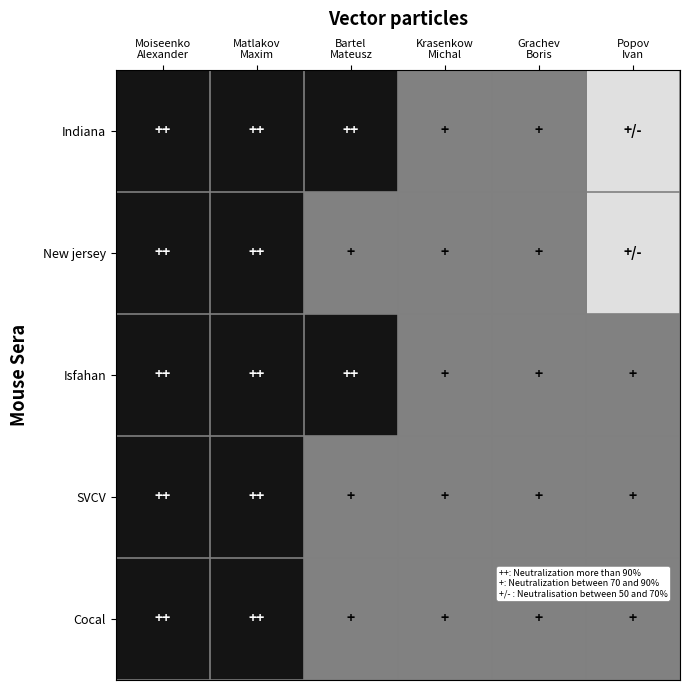

Reading left to right, transcribe all the data shown in this chart.

Indiana: Moiseenko
Alexander=7.0	Matlakov
Maxim=7.0	Bartel
Mateusz=7.0	Krasenkow
Michal=6.5	Grachev
Boris=6.5	Popov
Ivan=6.0
New jersey: Moiseenko
Alexander=7.0	Matlakov
Maxim=7.0	Bartel
Mateusz=6.5	Krasenkow
Michal=6.5	Grachev
Boris=6.5	Popov
Ivan=6.0
Isfahan: Moiseenko
Alexander=7.0	Matlakov
Maxim=7.0	Bartel
Mateusz=7.0	Krasenkow
Michal=6.5	Grachev
Boris=6.5	Popov
Ivan=6.5
SVCV: Moiseenko
Alexander=7.0	Matlakov
Maxim=7.0	Bartel
Mateusz=6.5	Krasenkow
Michal=6.5	Grachev
Boris=6.5	Popov
Ivan=6.5
Cocal: Moiseenko
Alexander=7.0	Matlakov
Maxim=7.0	Bartel
Mateusz=6.5	Krasenkow
Michal=6.5	Grachev
Boris=6.5	Popov
Ivan=6.5